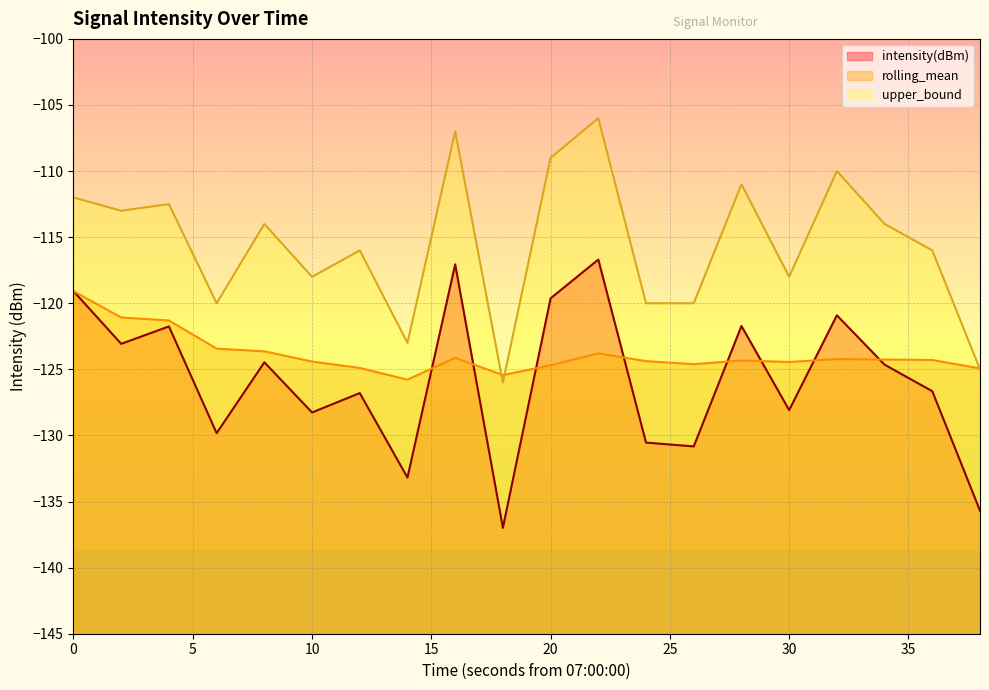

What is the value of the intensity(dBm) point at the 18th from the left?

-124.6